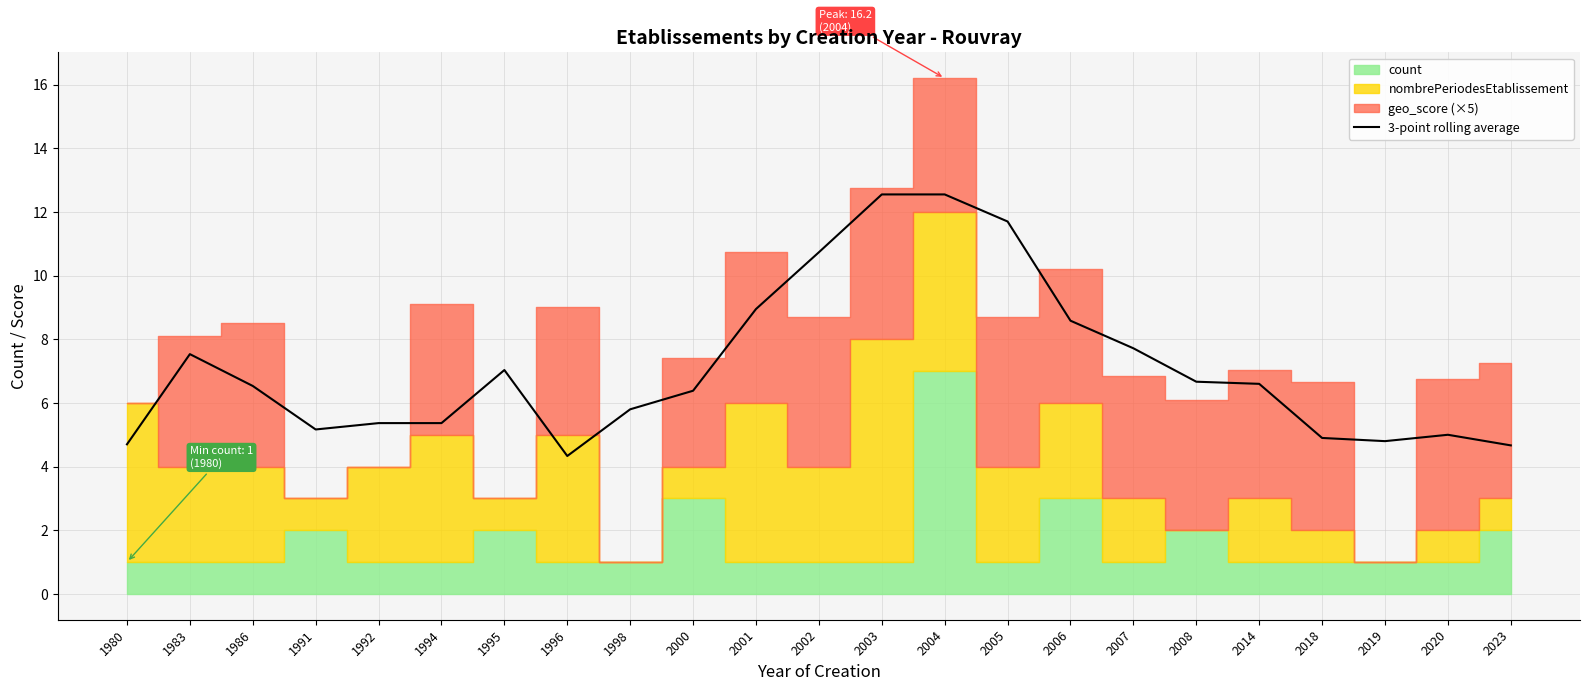

Is it true that the value at 2002 is 4.6?

False